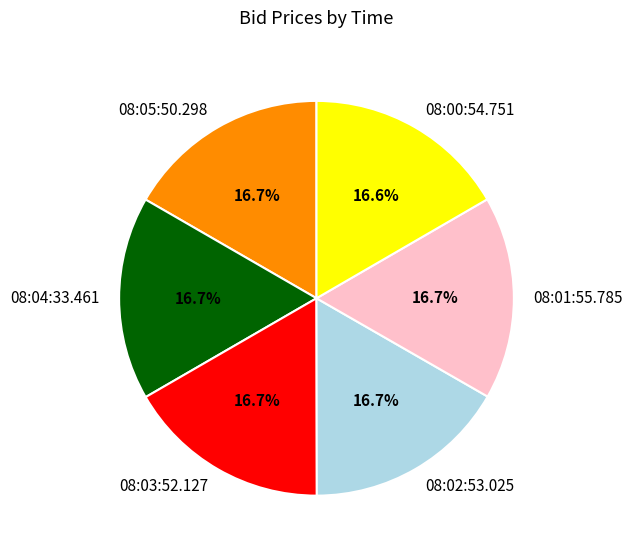

Does 08:04:33.461 account for over 50% of the chart?

No